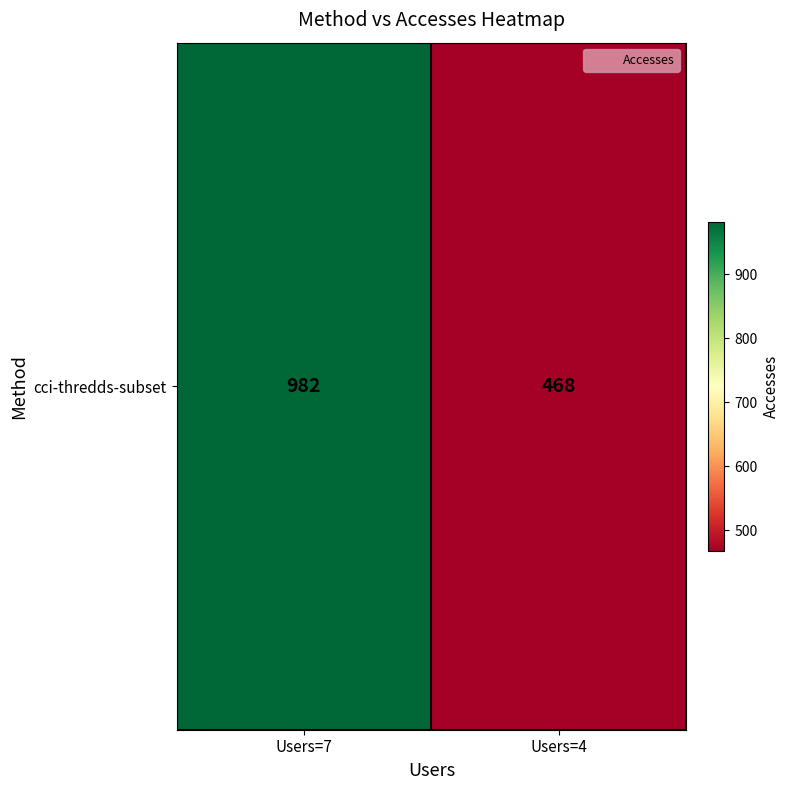

True or false: the data shows 468 at Users=4.

True